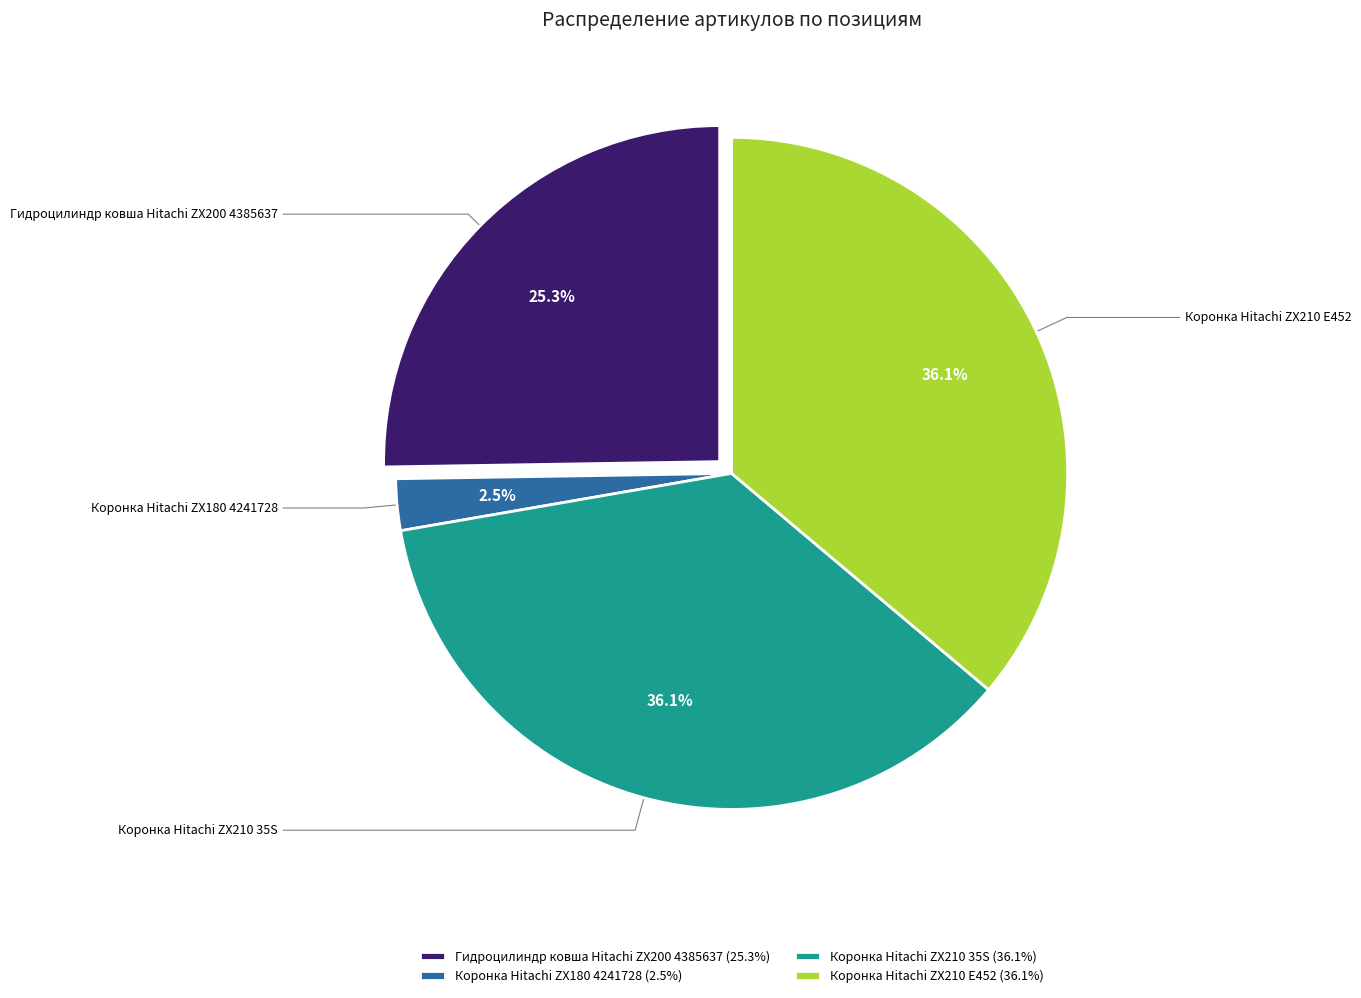

Combined, what portion of the pie is Коронка Hitachi ZX180 4241728 and Коронка Hitachi ZX210 E452?

38.6%